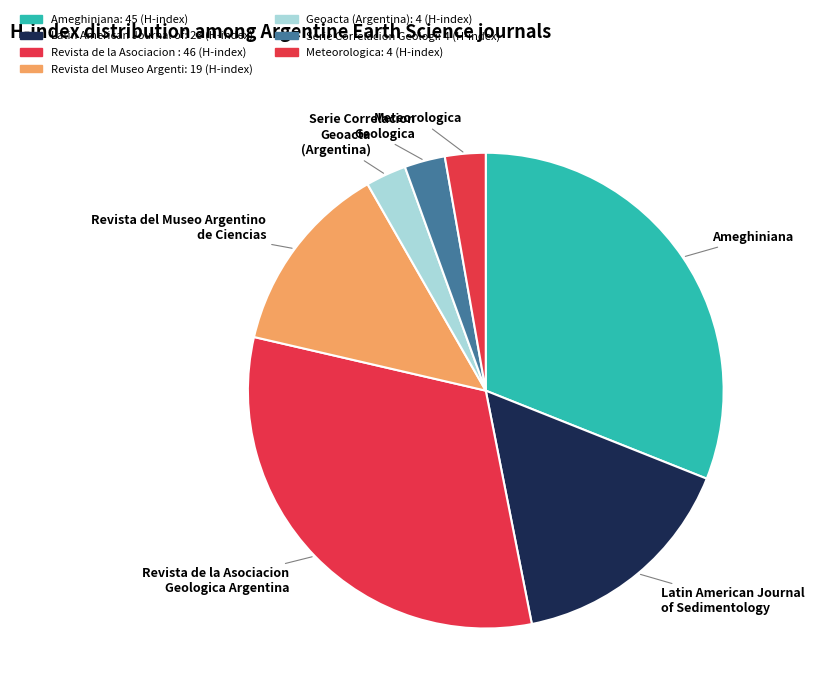

Approximately how many times larger is the value at Revista del Museo Argentino de Ciencias compared to Revista de la Asociacion Geologica Argentina?

0.4